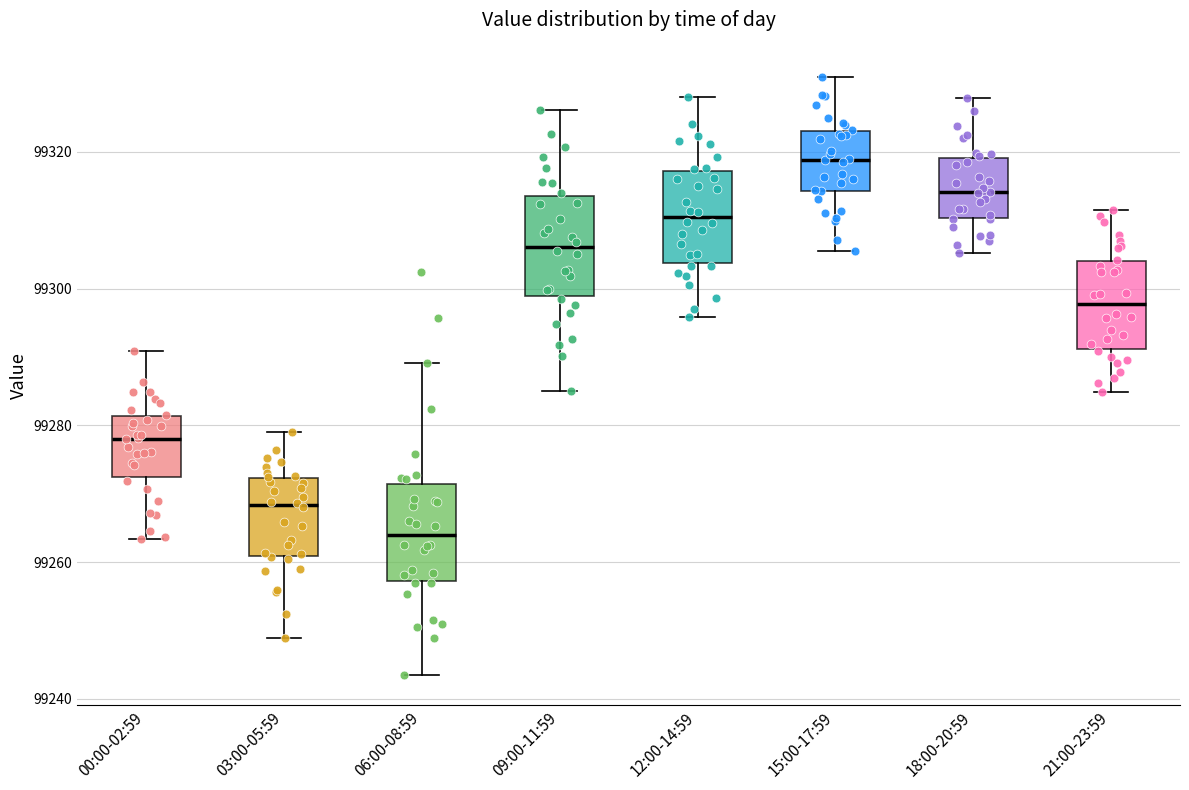

Which box's median line is the highest?

15:00-17:59